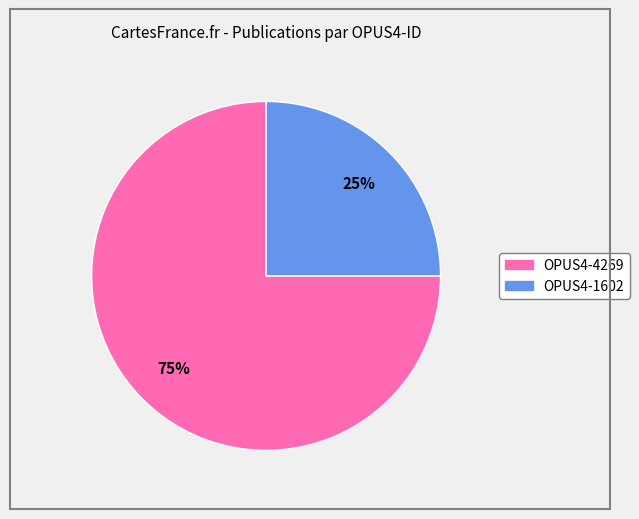

To the nearest percent, what is the average slice percentage?

50%